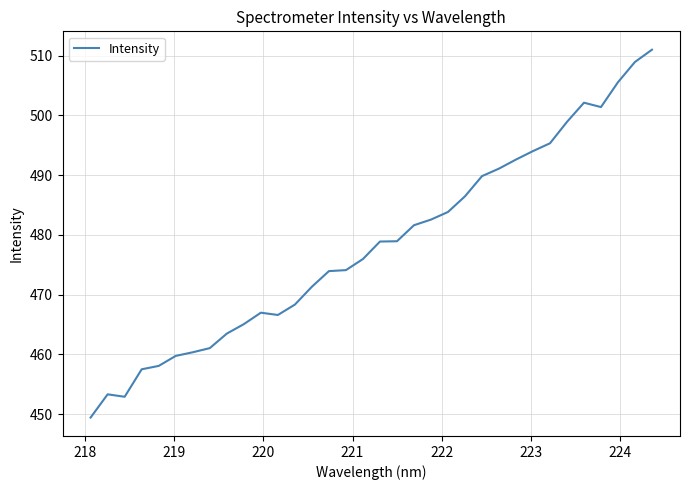

What is the difference between the maximum and minimum values?

61.6